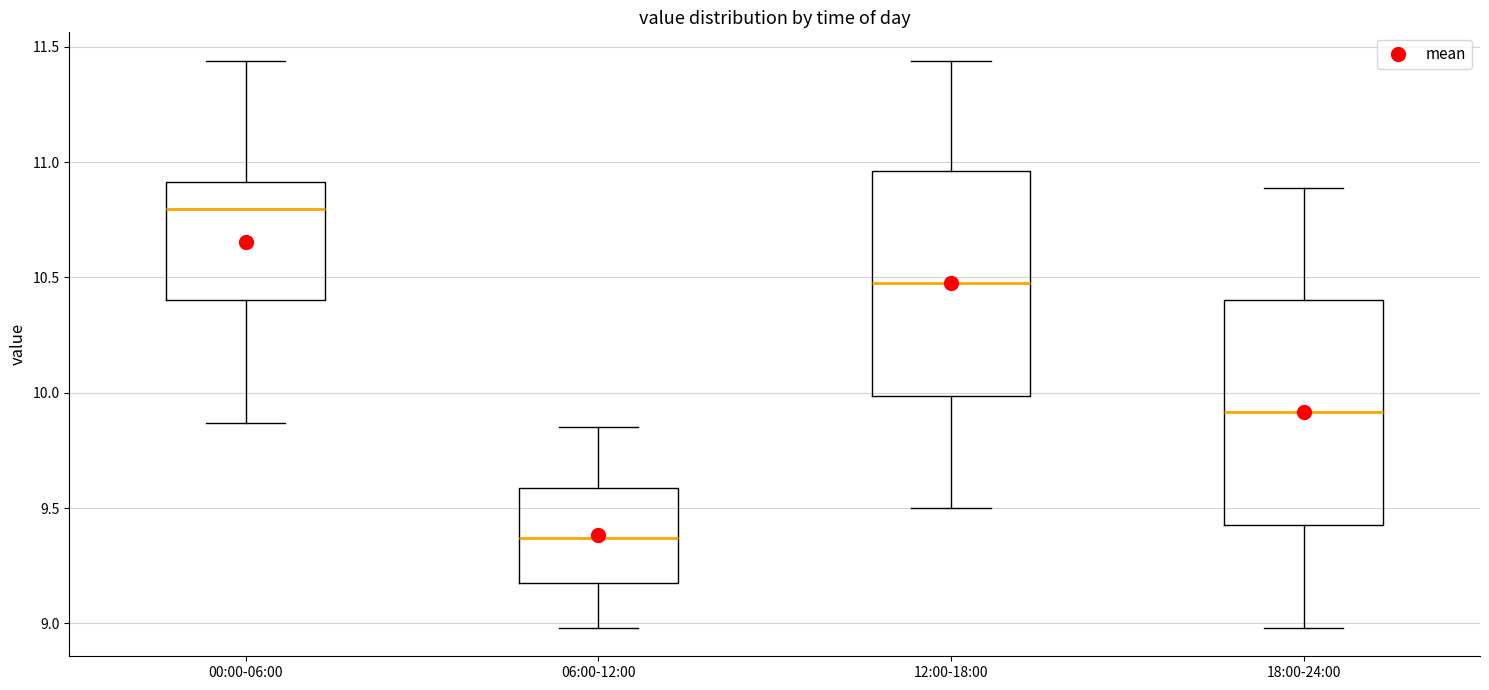

Reading left to right, transcribe this box plot: for each box, give where its median line is, the range the box spans, and where its two whiskers end, as read against the y-axis. The values are not printed on the chart, so give them approximately, as read against the axis.

00:00-06:00: median 10.80, box 10.40 to 10.90, whiskers 9.85 to 11.45
06:00-12:00: median 9.35, box 9.20 to 9.60, whiskers 9.00 to 9.85
12:00-18:00: median 10.50, box 10.00 to 10.95, whiskers 9.50 to 11.45
18:00-24:00: median 9.90, box 9.45 to 10.40, whiskers 9.00 to 10.90